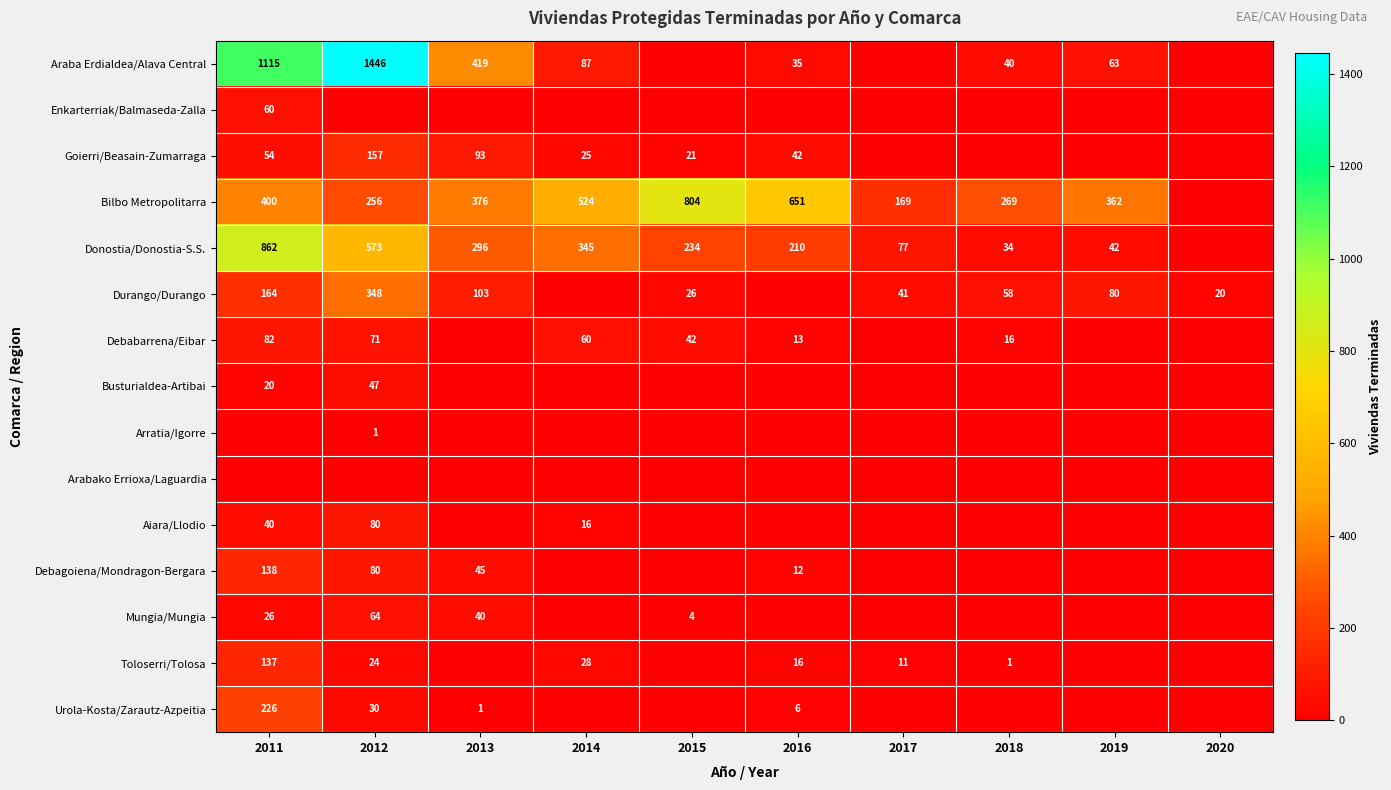

Is the value of Durango/Durango at 2020 greater than the value of Bilbo Metropolitarra at 2018?

No